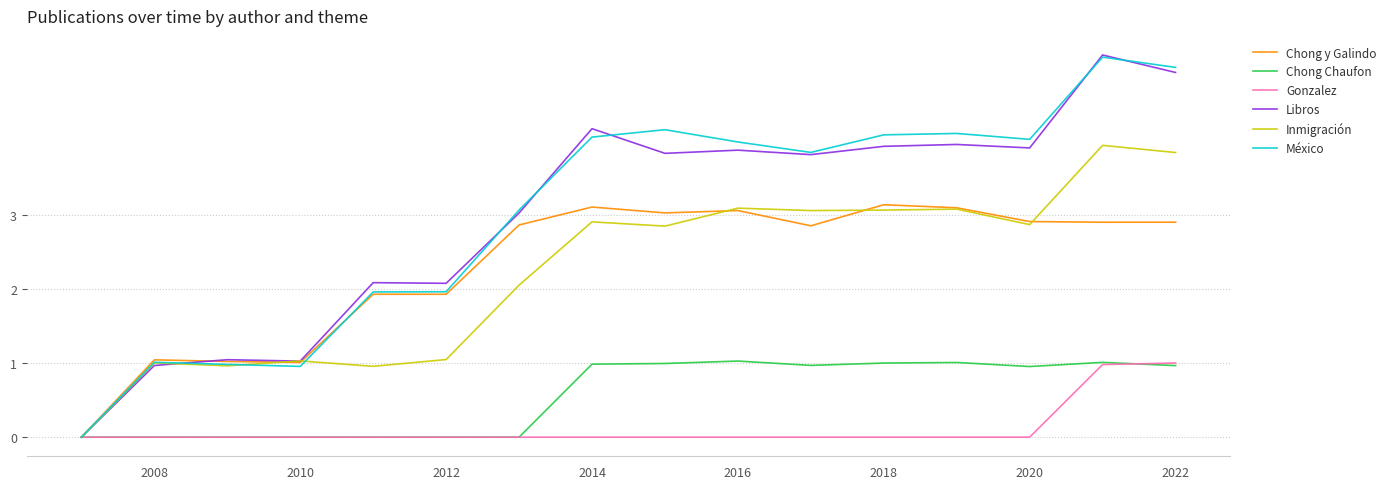

What is the sum of all Chong y Galindo values?

36.8